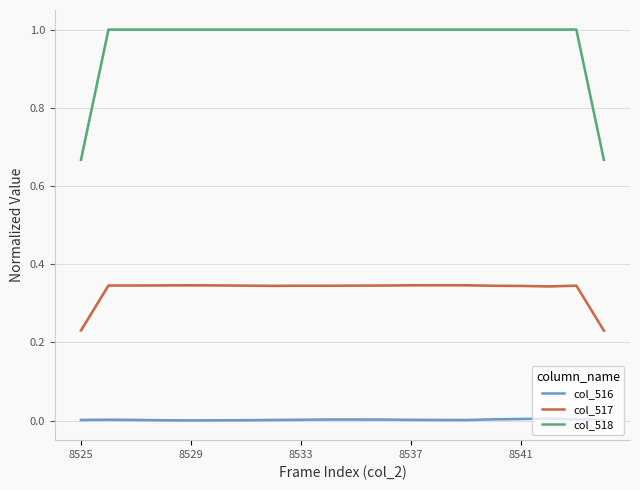

Which series has the largest range (max minus min)?

col_518